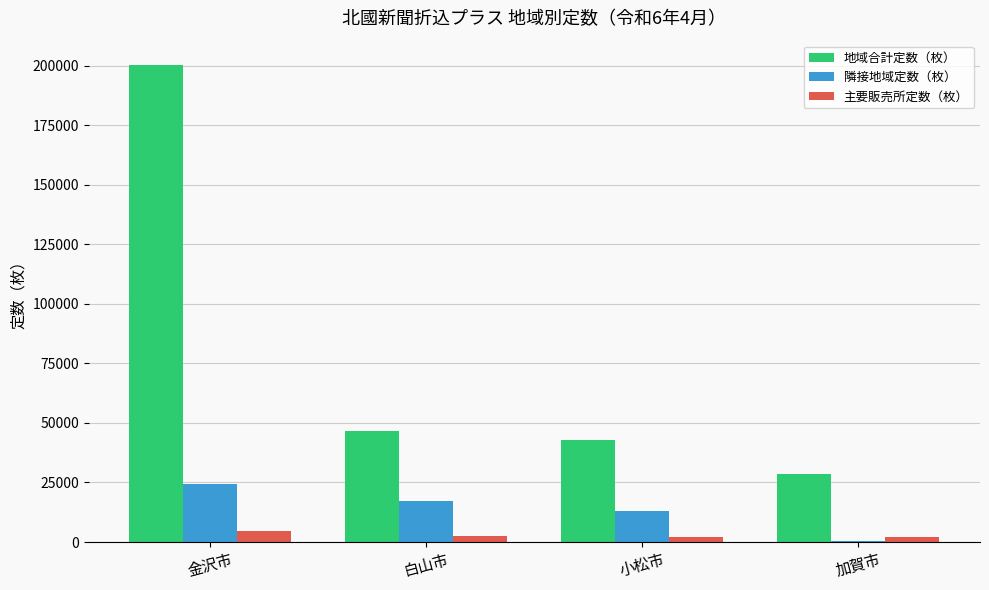

At which category is the sum across all series the highest?

金沢市